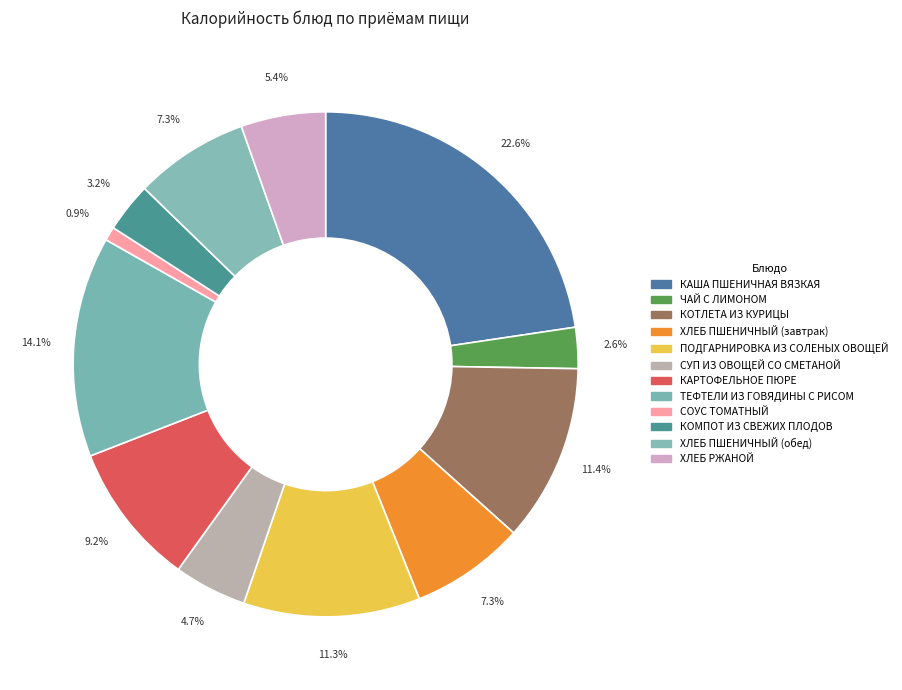

What portion of the pie excludes СУП ИЗ ОВОЩЕЙ СО СМЕТАНОЙ?

95.3%